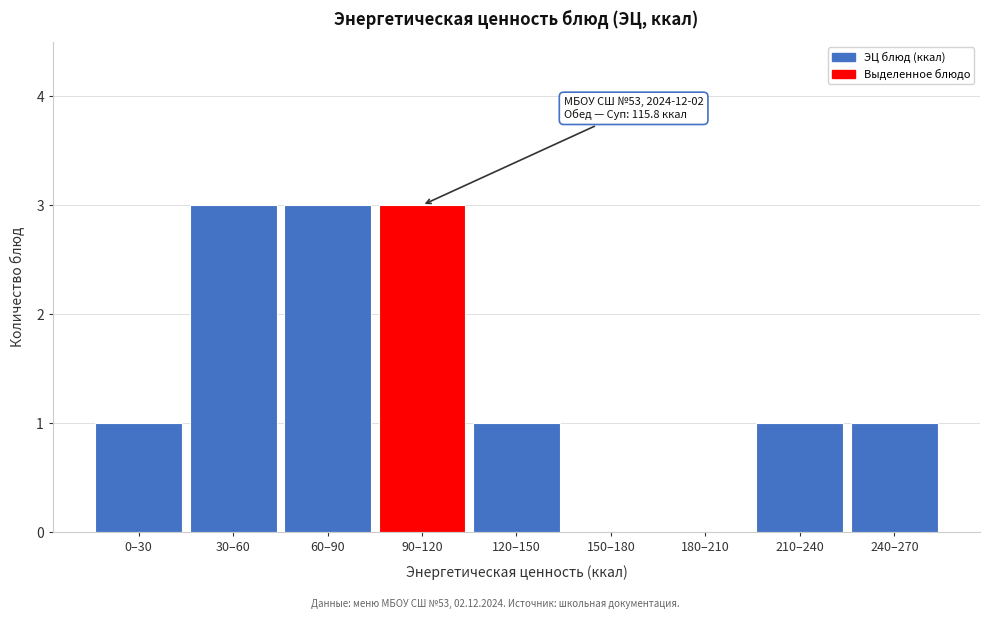

Reading left to right, what are all the values shown in this chart?

0–30=1	30–60=3	60–90=3	90–120=3	120–150=1	150–180=0	180–210=0	210–240=1	240–270=1